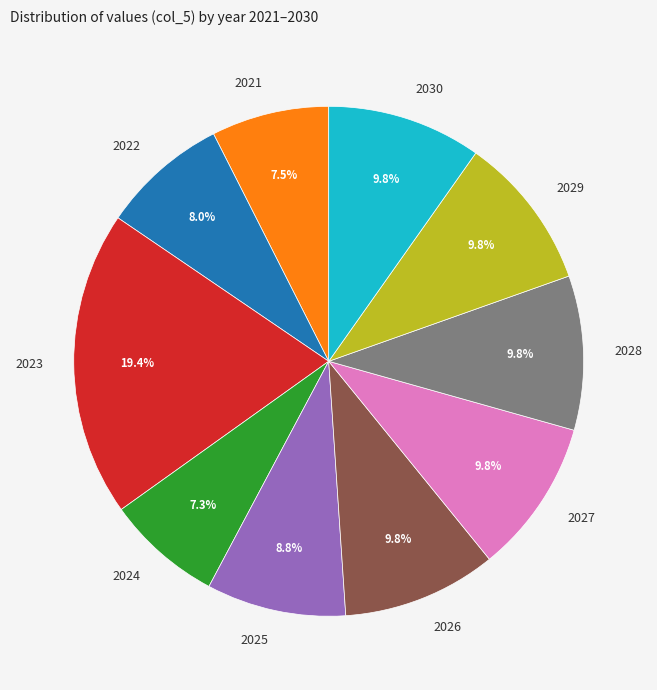

What is the largest slice in the pie chart?

2023